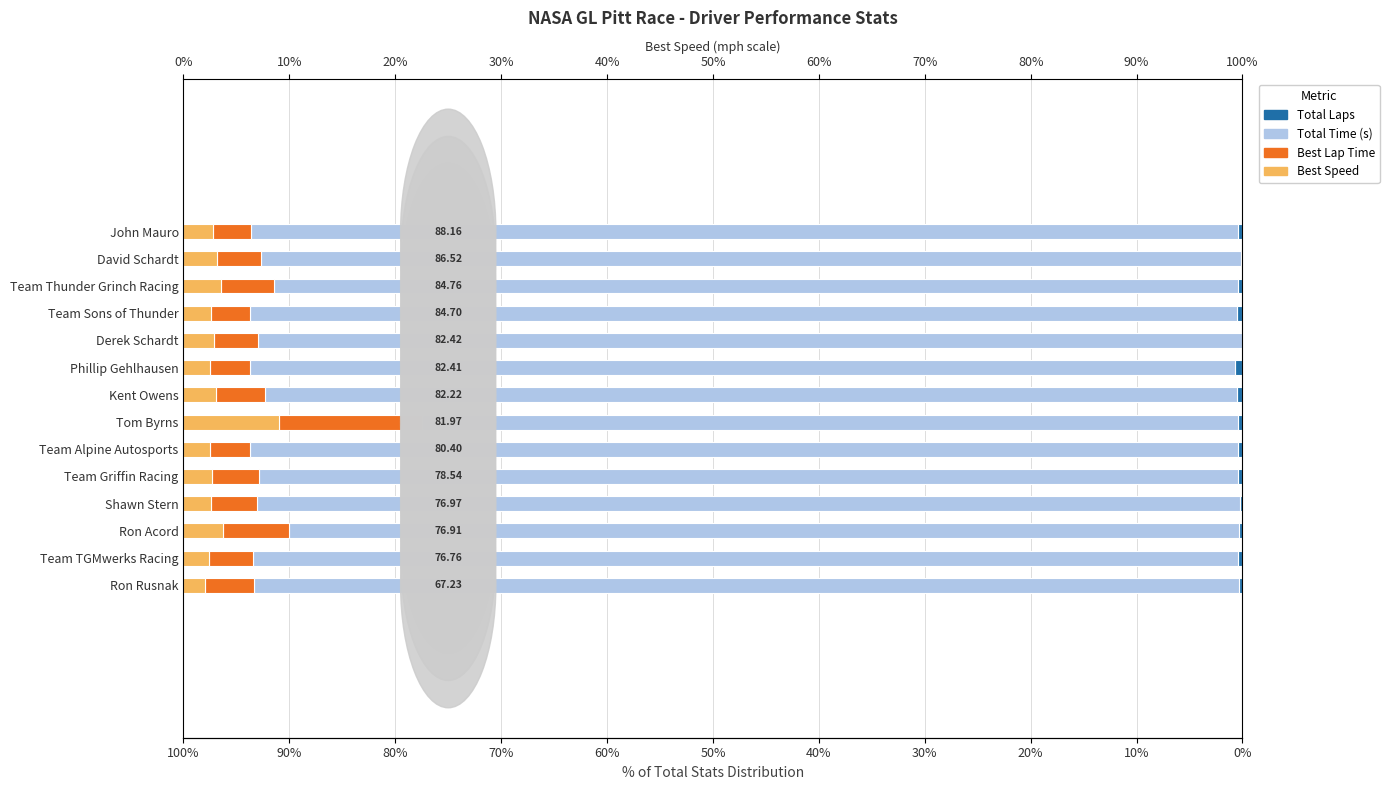

Reading left to right, extract all data points from this chart.

Total Laps: 0.4	0.2	0.4	0.6	0.1	0.7	0.5	0.4	0.4	0.4	0.2	0.3	0.4	0.3
Total Time (s): 93.2	92.5	91.0	93.2	92.9	93.1	91.8	77.0	93.3	92.5	92.9	89.7	93.0	93.0
Best Lap Time: 3.6	4.2	5.0	3.7	4.2	3.7	4.6	13.5	3.8	4.4	4.4	6.3	4.1	4.6
Best Speed: 2.8	3.2	3.6	2.6	2.8	2.5	3.1	9.1	2.5	2.7	2.6	3.7	2.4	2.1